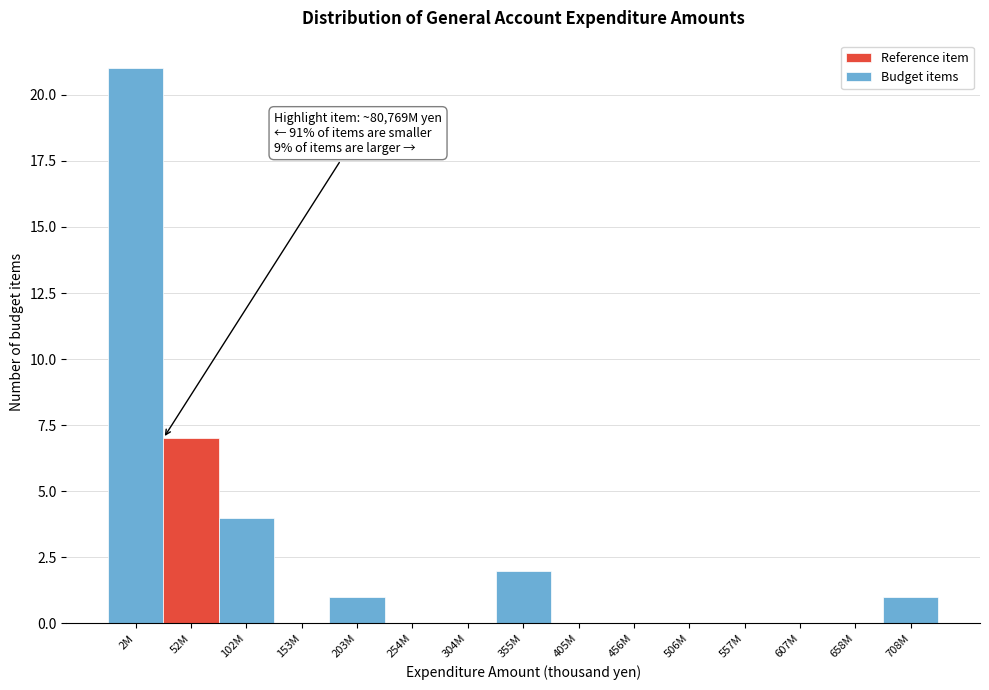

Reading right to left, extract all data points from this chart.

708M=1	658M=0	607M=0	557M=0	506M=0	456M=0	405M=0	355M=2	304M=0	254M=0	203M=1	153M=0	102M=4	52M=7	2M=21